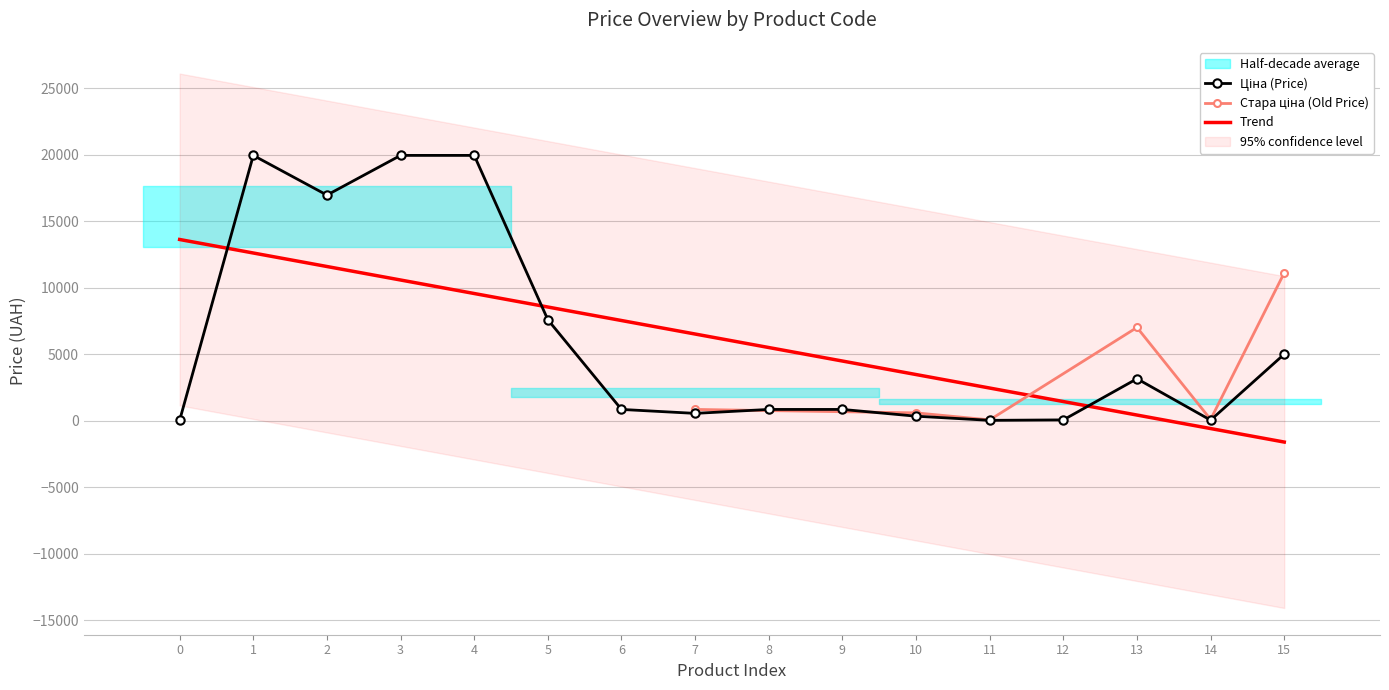

The value of Trend at 1 is 12619.7. True or false?

True